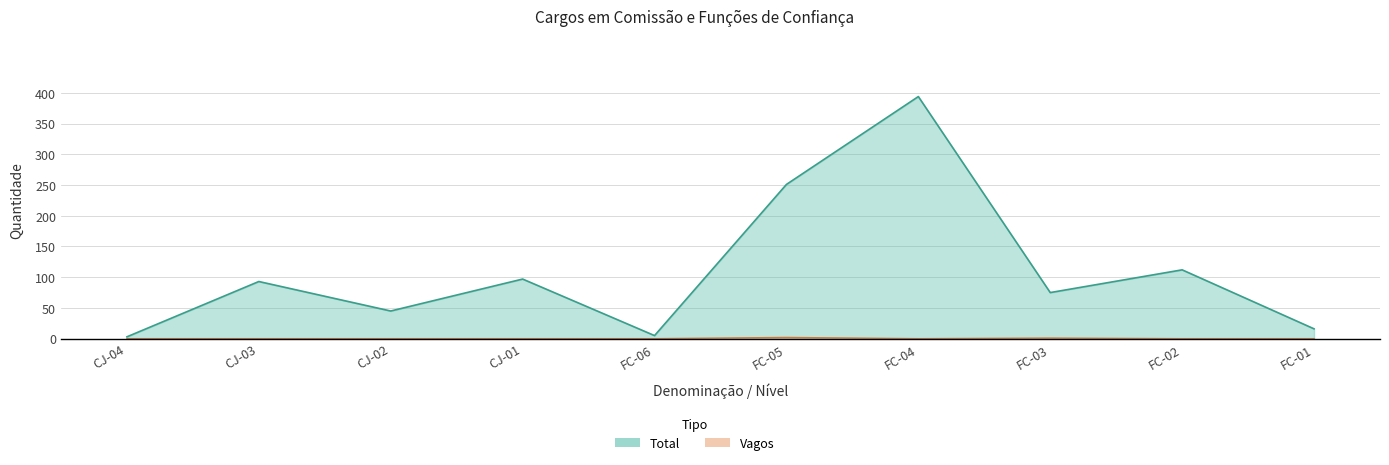

At which category is the sum across all series the highest?

FC-04